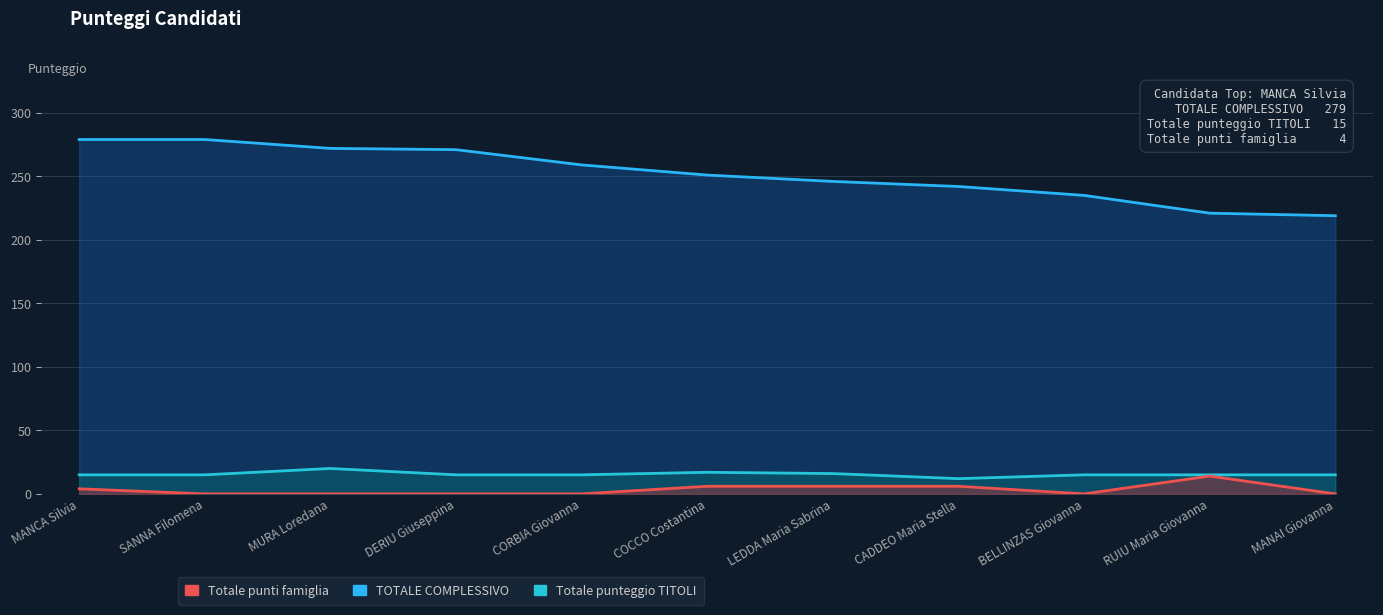

Reading right to left, extract all data points from this chart.

TOTALE COMPLESSIVO: MANAI Giovanna=219	RUIU Maria Giovanna=221	BELLINZAS Giovanna=235	CADDEO Maria Stella=242	LEDDA Maria Sabrina=246	COCCO Costantina=251	CORBIA Giovanna=259	DERIU Giuseppina=271	MURA Loredana=272	SANNA Filomena=279	MANCA Silvia=279
Totale punteggio TITOLI: MANAI Giovanna=15	RUIU Maria Giovanna=15	BELLINZAS Giovanna=15	CADDEO Maria Stella=12	LEDDA Maria Sabrina=16	COCCO Costantina=17	CORBIA Giovanna=15	DERIU Giuseppina=15	MURA Loredana=20	SANNA Filomena=15	MANCA Silvia=15
Totale punti famiglia: MANAI Giovanna=0	RUIU Maria Giovanna=14	BELLINZAS Giovanna=0	CADDEO Maria Stella=6	LEDDA Maria Sabrina=6	COCCO Costantina=6	CORBIA Giovanna=0	DERIU Giuseppina=0	MURA Loredana=0	SANNA Filomena=0	MANCA Silvia=4